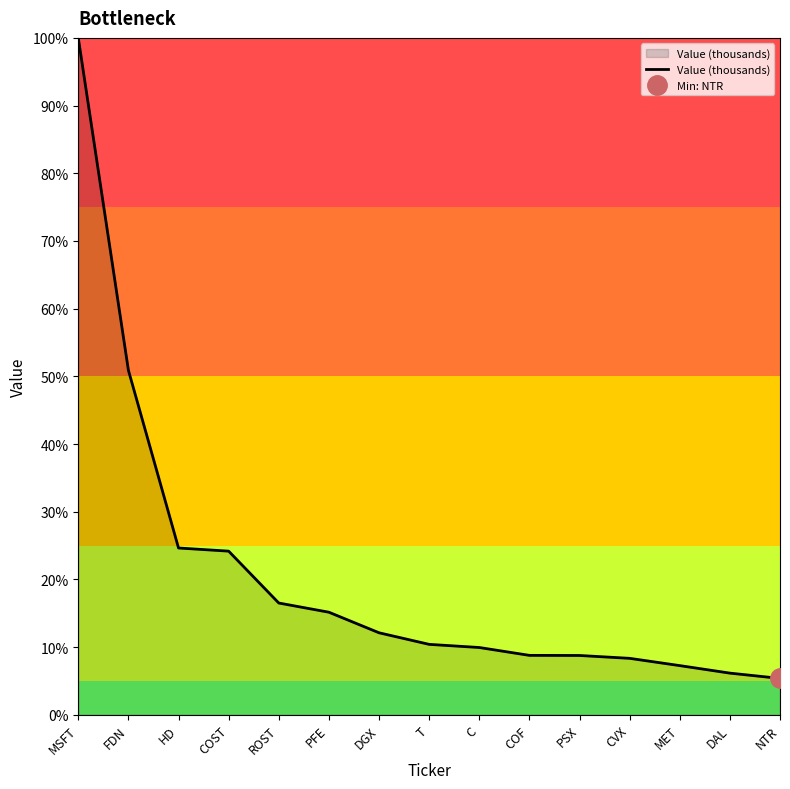

The value at T is 10.4. True or false?

True